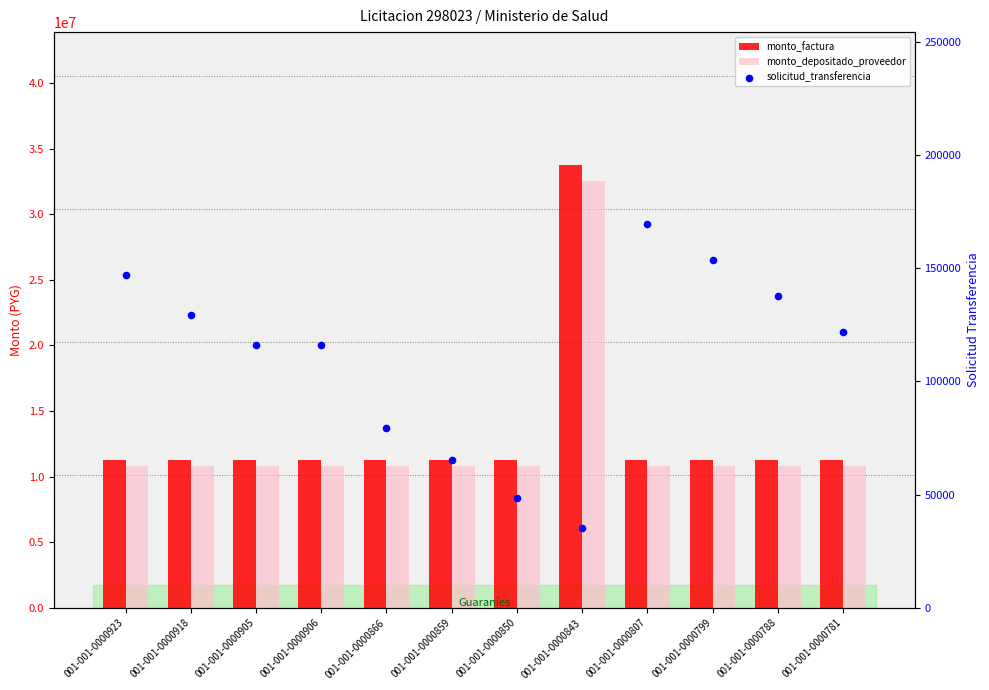

Which series has the largest Y range (max minus min)?

monto_factura